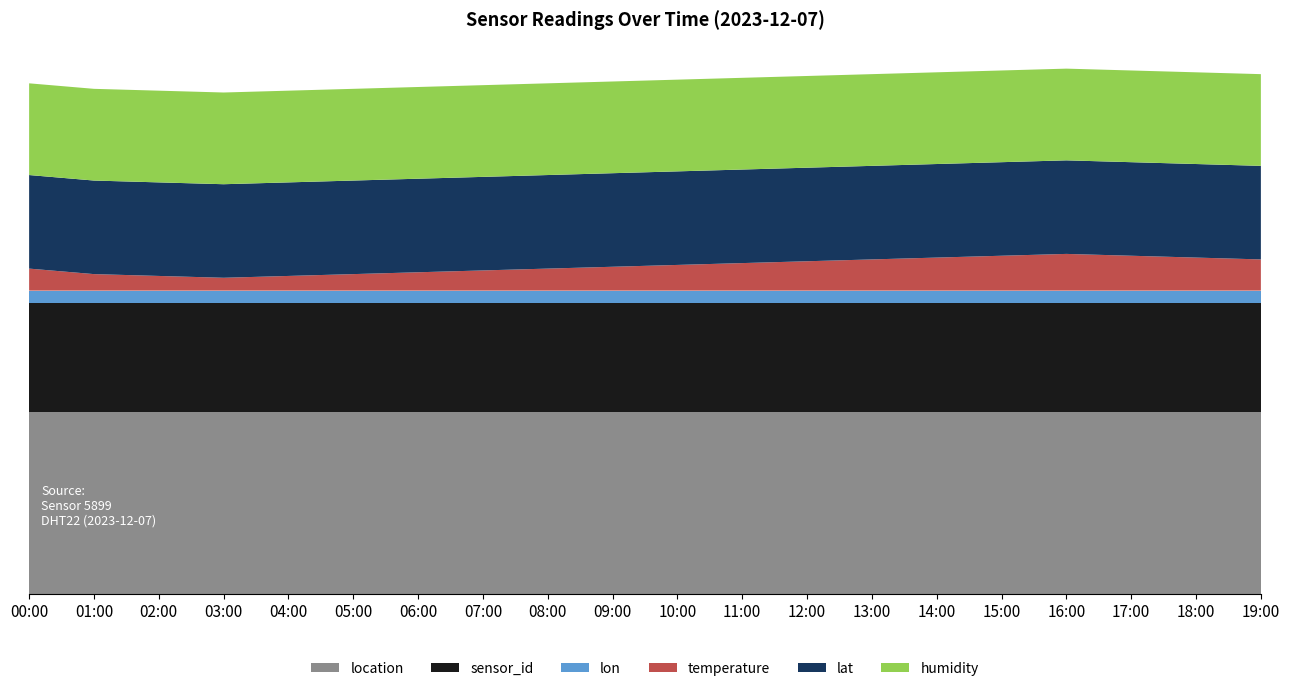

Reading left to right, list all the values displayed in this chart.

temperature: 00:00=1.2	01:00=0.9	02:00=0.8	03:00=0.7	04:00=0.8	05:00=0.9	06:00=1.0	07:00=1.1	08:00=1.2	09:00=1.3	10:00=1.4	11:00=1.5	12:00=1.6	13:00=1.7	14:00=1.8	15:00=1.9	16:00=2.0	17:00=1.9	18:00=1.8	19:00=1.7
humidity: 00:00=99.9	01:00=99.9	02:00=99.9	03:00=99.9	04:00=99.9	05:00=99.9	06:00=99.9	07:00=99.9	08:00=99.9	09:00=99.9	10:00=99.9	11:00=99.9	12:00=99.9	13:00=99.9	14:00=99.9	15:00=99.9	16:00=99.9	17:00=99.9	18:00=99.9	19:00=99.9
lat: 00:00=51.0	01:00=51.0	02:00=51.0	03:00=51.0	04:00=51.0	05:00=51.0	06:00=51.0	07:00=51.0	08:00=51.0	09:00=51.0	10:00=51.0	11:00=51.0	12:00=51.0	13:00=51.0	14:00=51.0	15:00=51.0	16:00=51.0	17:00=51.0	18:00=51.0	19:00=51.0
lon: 00:00=7.0	01:00=7.0	02:00=7.0	03:00=7.0	04:00=7.0	05:00=7.0	06:00=7.0	07:00=7.0	08:00=7.0	09:00=7.0	10:00=7.0	11:00=7.0	12:00=7.0	13:00=7.0	14:00=7.0	15:00=7.0	16:00=7.0	17:00=7.0	18:00=7.0	19:00=7.0
sensor_id: 00:00=5899.0	01:00=5899.0	02:00=5899.0	03:00=5899.0	04:00=5899.0	05:00=5899.0	06:00=5899.0	07:00=5899.0	08:00=5899.0	09:00=5899.0	10:00=5899.0	11:00=5899.0	12:00=5899.0	13:00=5899.0	14:00=5899.0	15:00=5899.0	16:00=5899.0	17:00=5899.0	18:00=5899.0	19:00=5899.0
location: 00:00=2975.0	01:00=2975.0	02:00=2975.0	03:00=2975.0	04:00=2975.0	05:00=2975.0	06:00=2975.0	07:00=2975.0	08:00=2975.0	09:00=2975.0	10:00=2975.0	11:00=2975.0	12:00=2975.0	13:00=2975.0	14:00=2975.0	15:00=2975.0	16:00=2975.0	17:00=2975.0	18:00=2975.0	19:00=2975.0